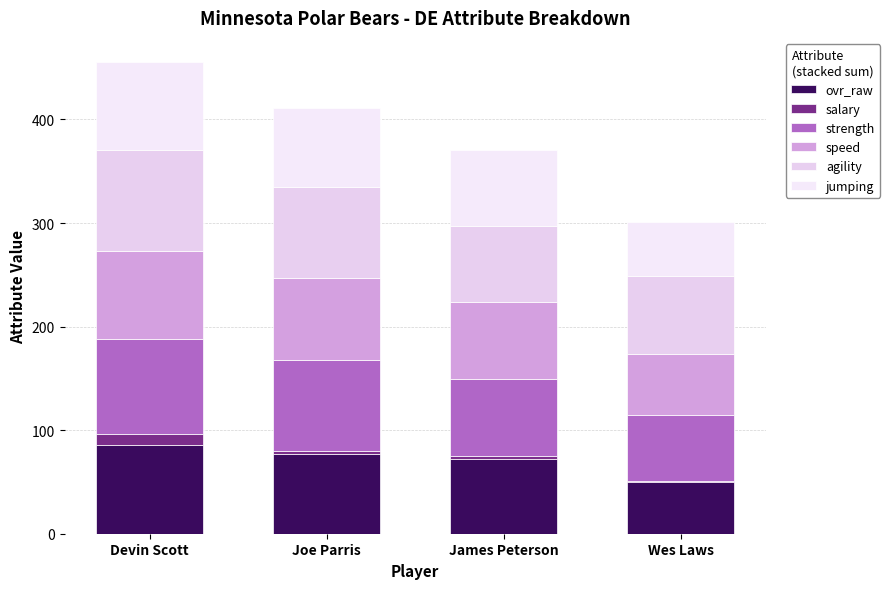

At which category is the sum across all series the highest?

Devin Scott